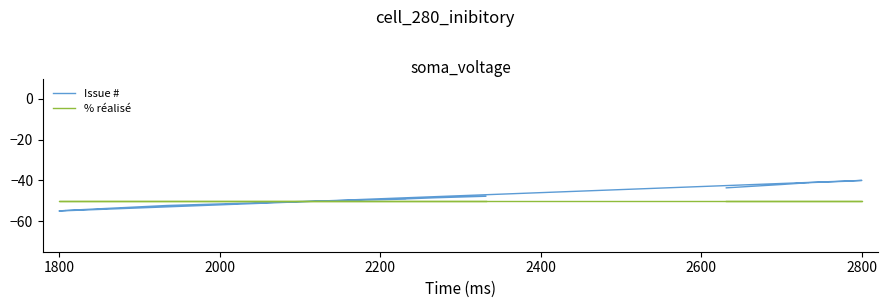

What is the greatest value displayed?

-40.0